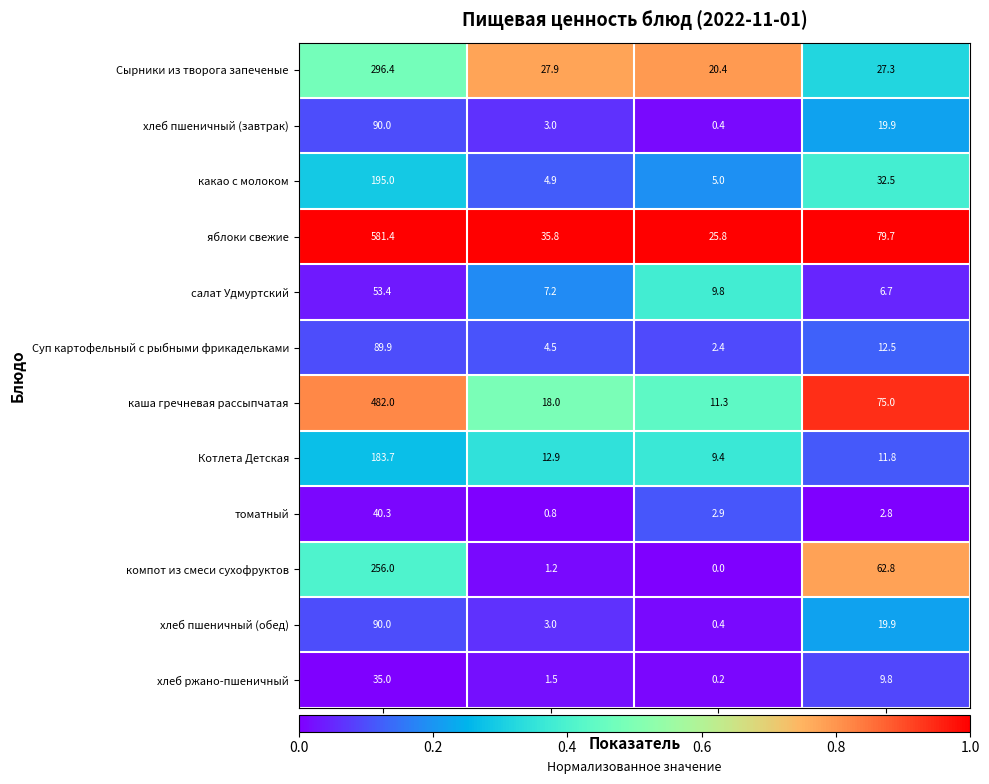

What is the difference between the каша гречневая рассыпчатая values at Белки and Калорийность?

464.0